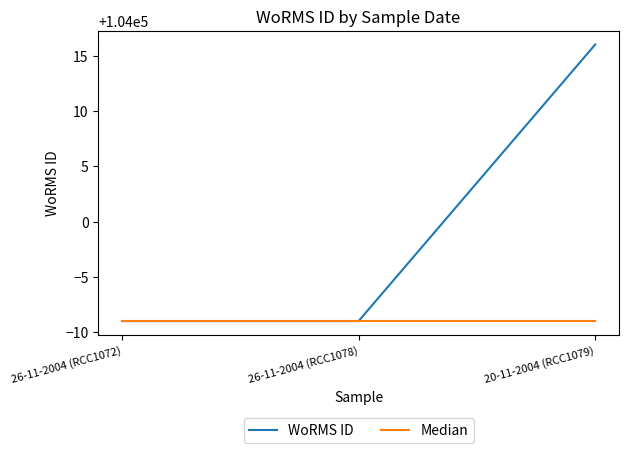

Rank the series at 20-11-2004 (RCC1079) from highest to lowest value.

WoRMS ID, Median